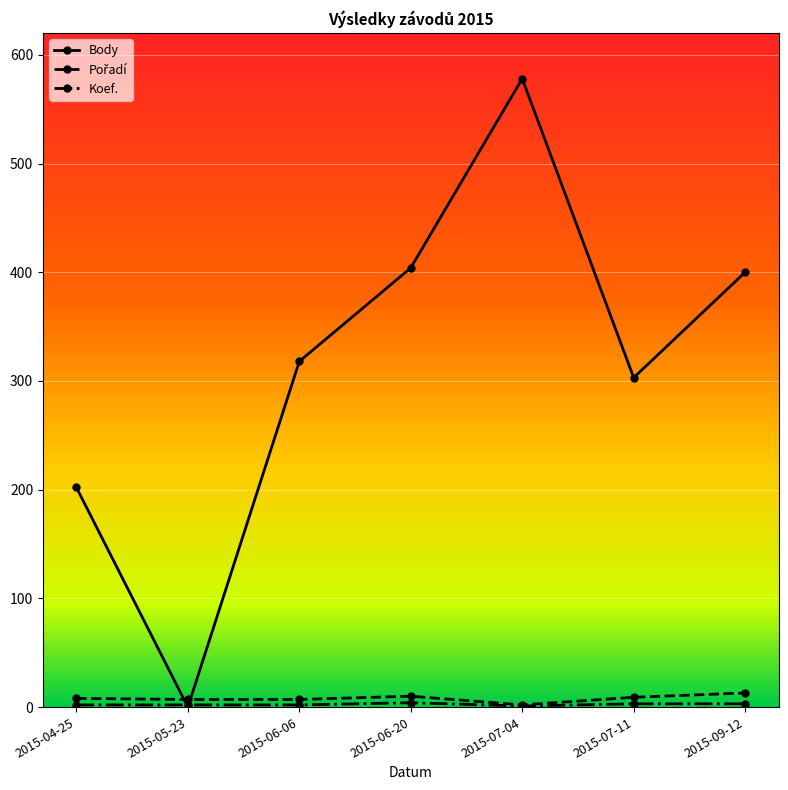

What is the label of the 5th point from the right?

2015-06-06